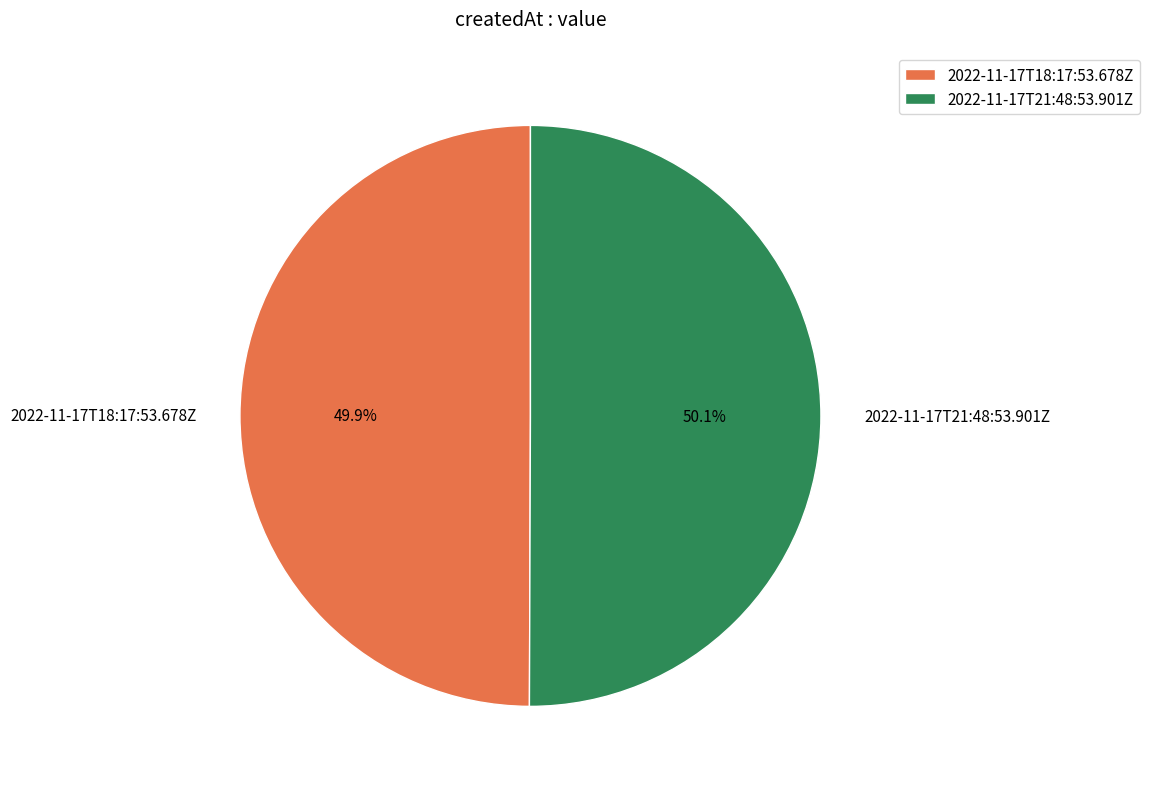

To the nearest percent, what percentage of the pie is 2022-11-17T21:48:53.901Z?

50%